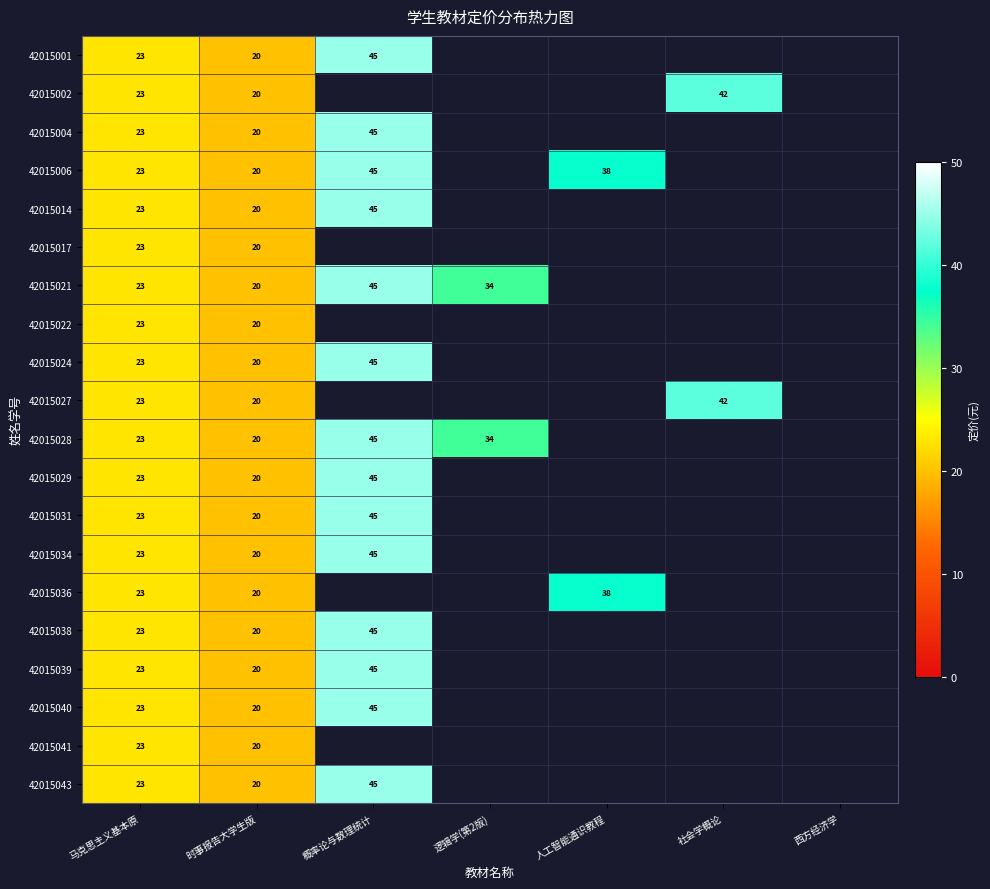

Which label corresponds to the smallest value in the chart?

时事报告大学生版